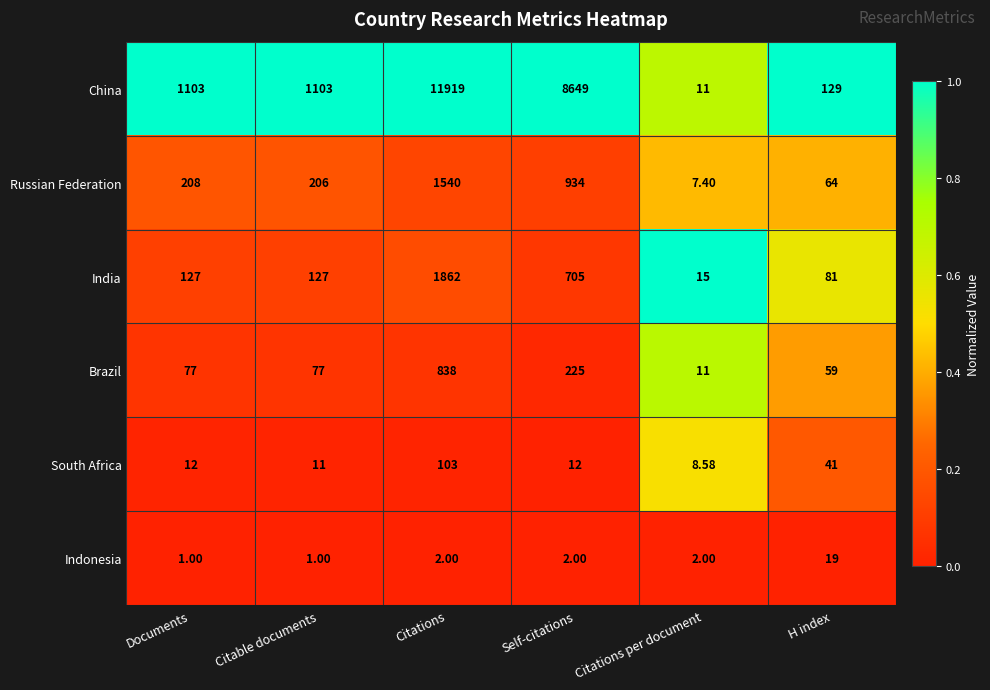

Is the value of Indonesia at Citable documents greater than the value of India at H index?

No